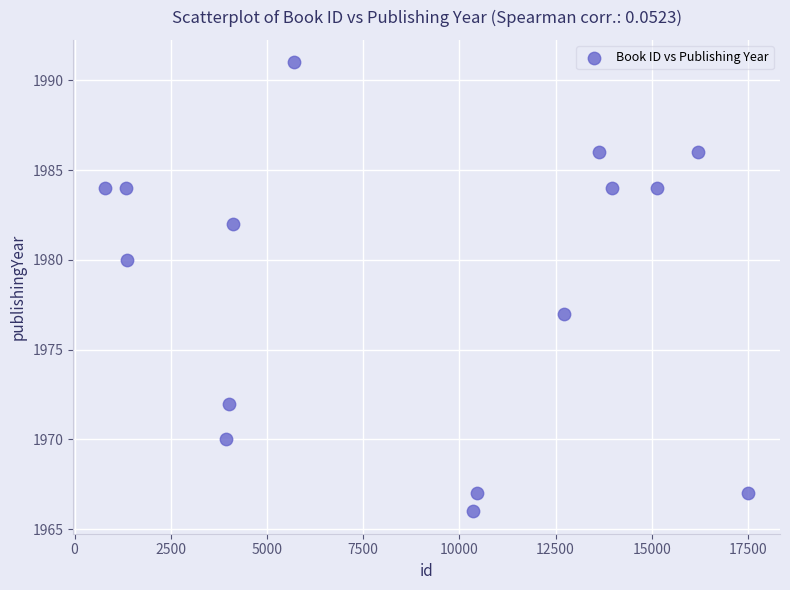

What Y value in the scatter plot is closest to 1978?

1977